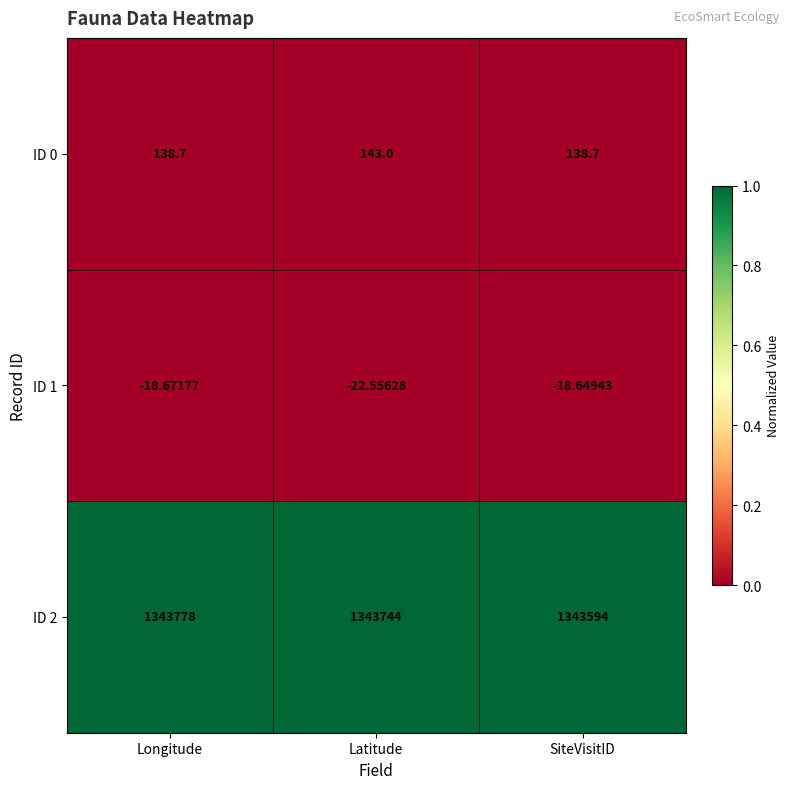

How many distinct data groups are displayed?

3